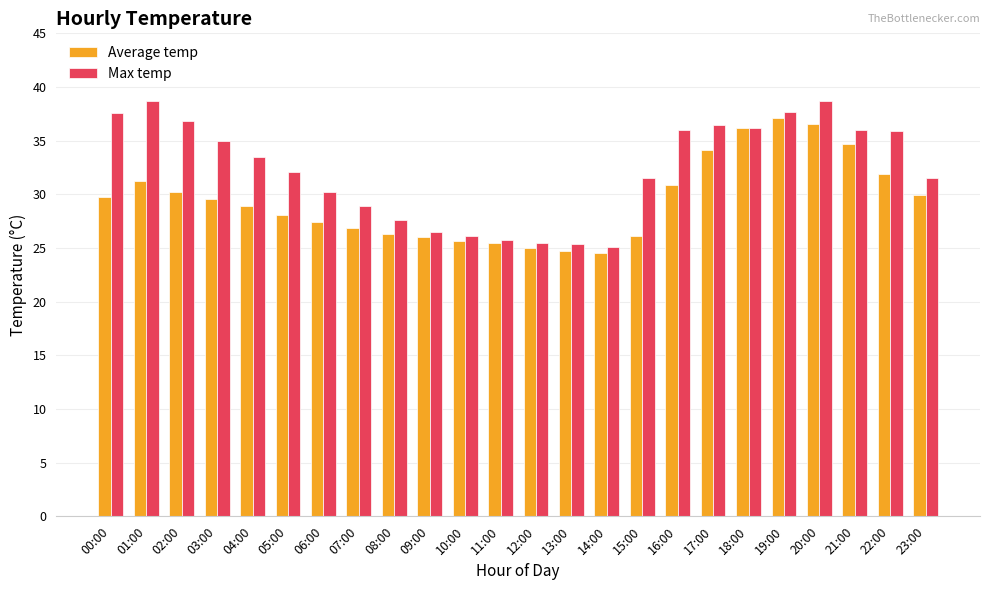

The value of Max temp at 18:00 is 50.4. True or false?

False